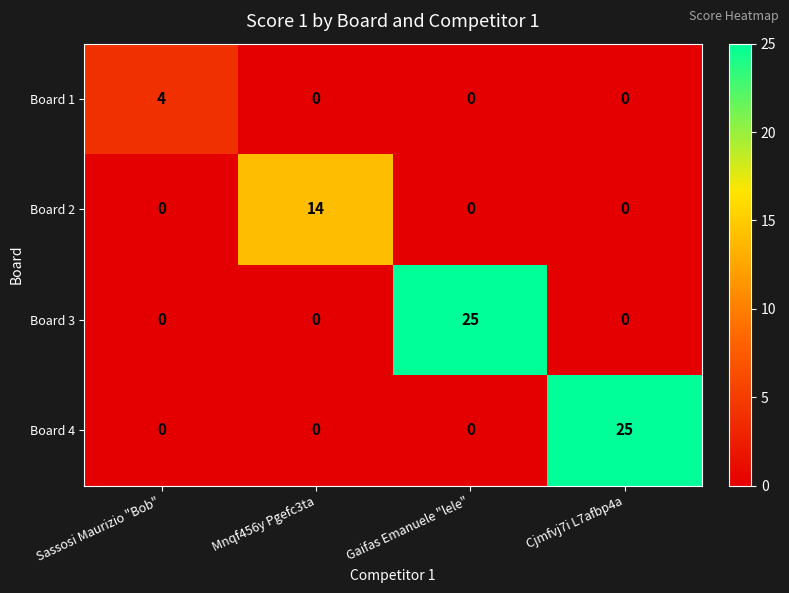

Count the number of categories in the chart.

4